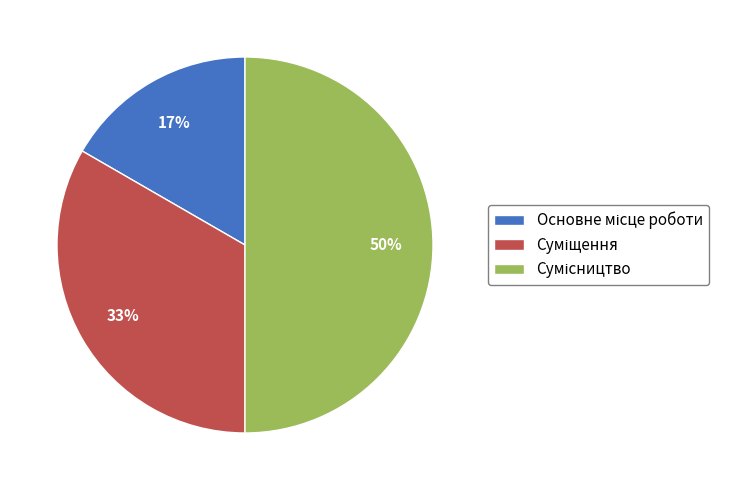

To the nearest percent, what is the average slice percentage?

33%